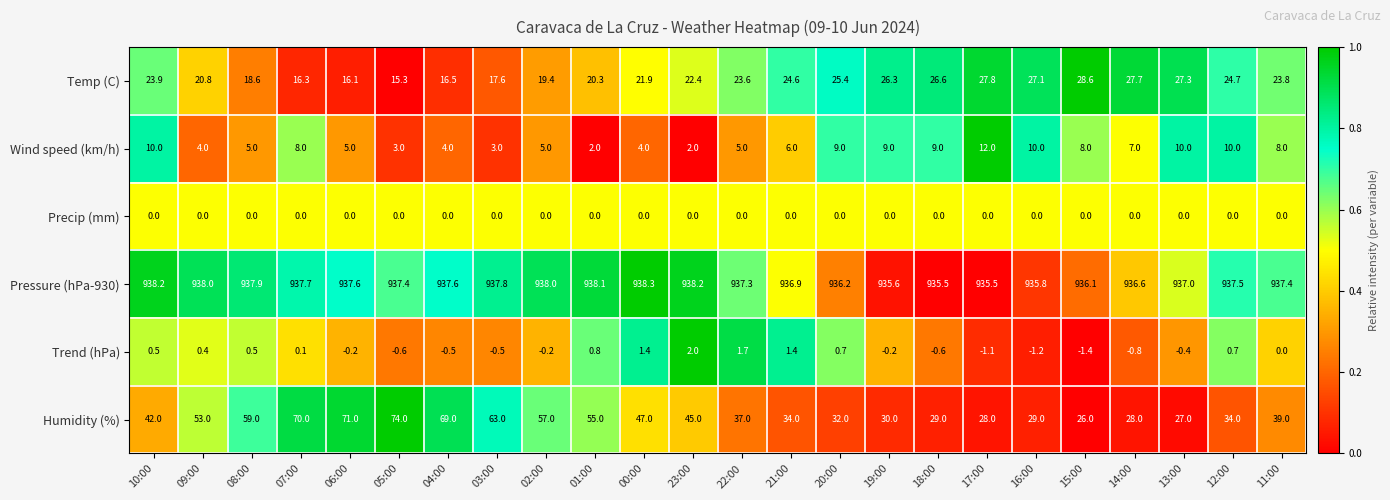

What is the total value across all series at 03:00?

1020.9